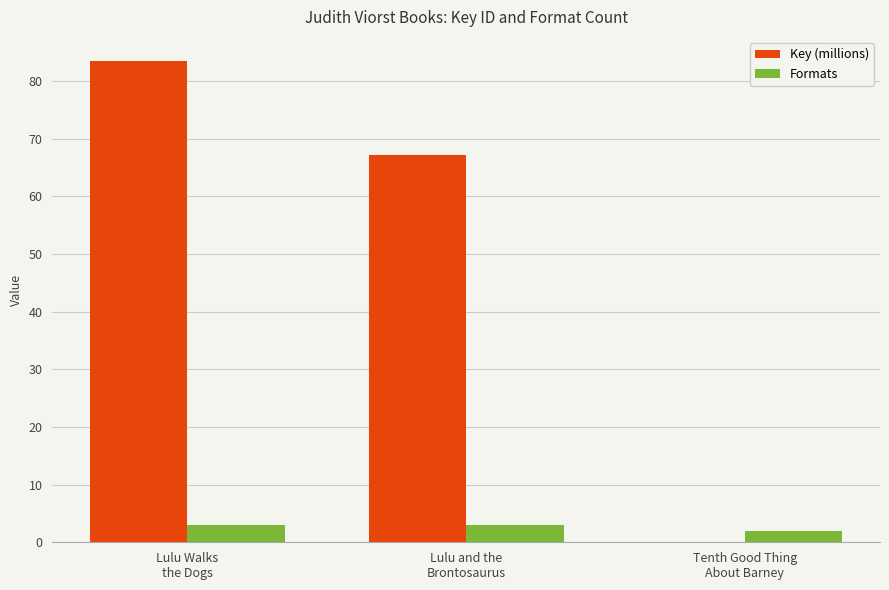

Is it true that Formats equals 3.0 at Lulu and the
Brontosaurus?

True